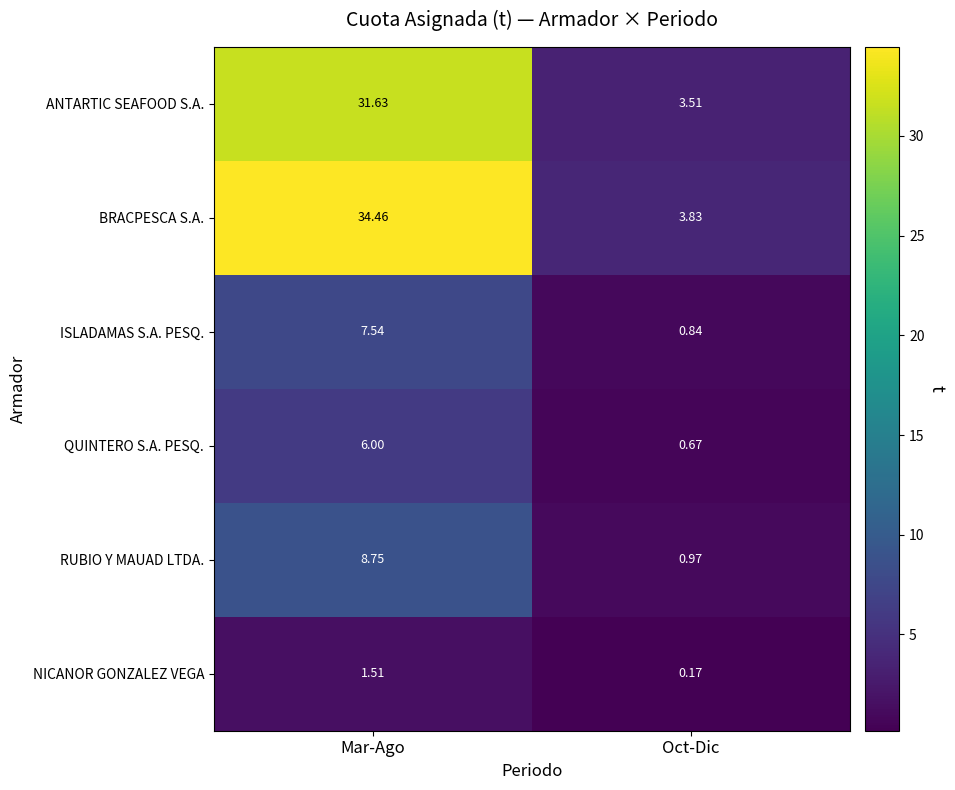

List the series in order of their peak value, highest first.

BRACPESCA S.A., ANTARTIC SEAFOOD S.A., RUBIO Y MAUAD LTDA., ISLADAMAS S.A. PESQ., QUINTERO S.A. PESQ., NICANOR GONZALEZ VEGA